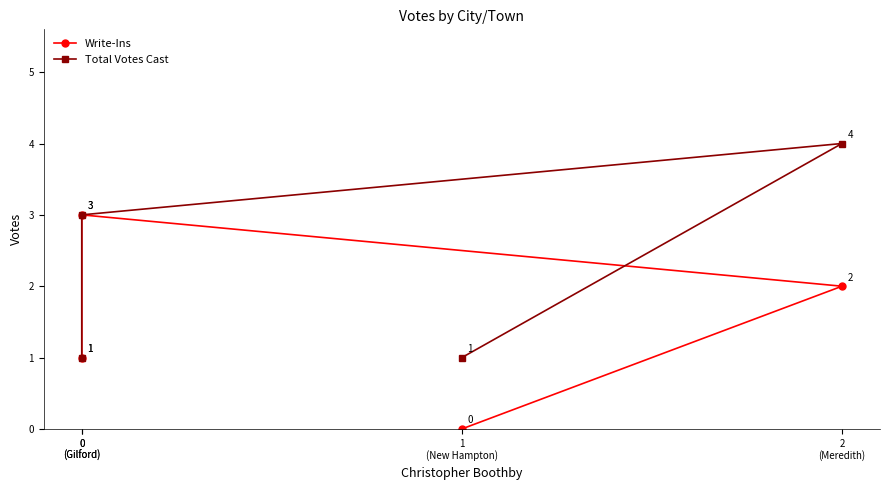

What is the highest value of the Total Votes Cast series?

4